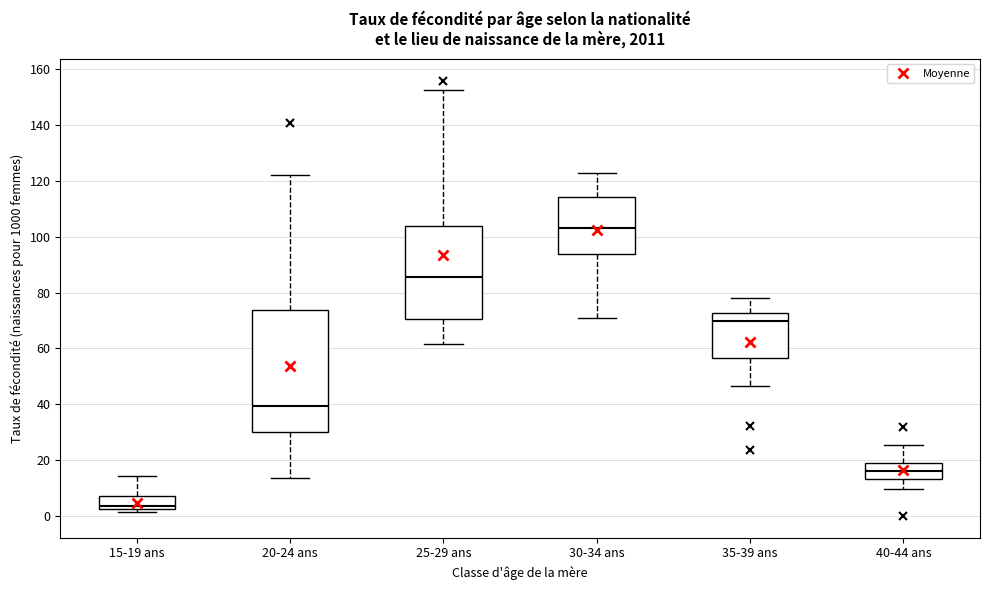

Where does the median line of the box for 30-34 ans sit on the y-axis? The values are not printed on the chart, so give them approximately, as read against the axis.

102